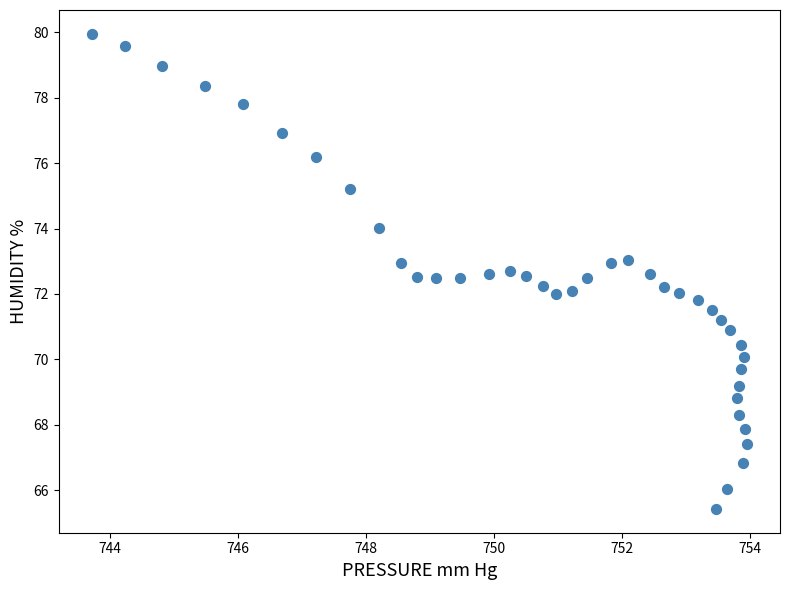

What is the range of Y values (max minus min)?

14.5